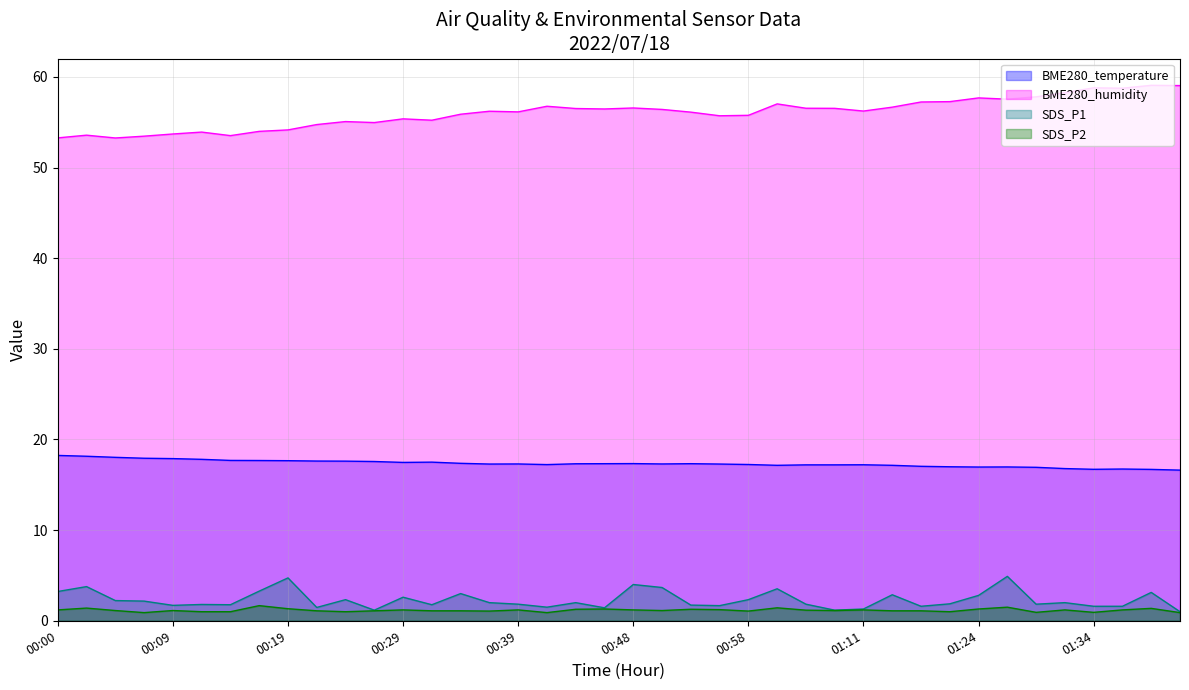

What is the greatest value displayed?

59.1